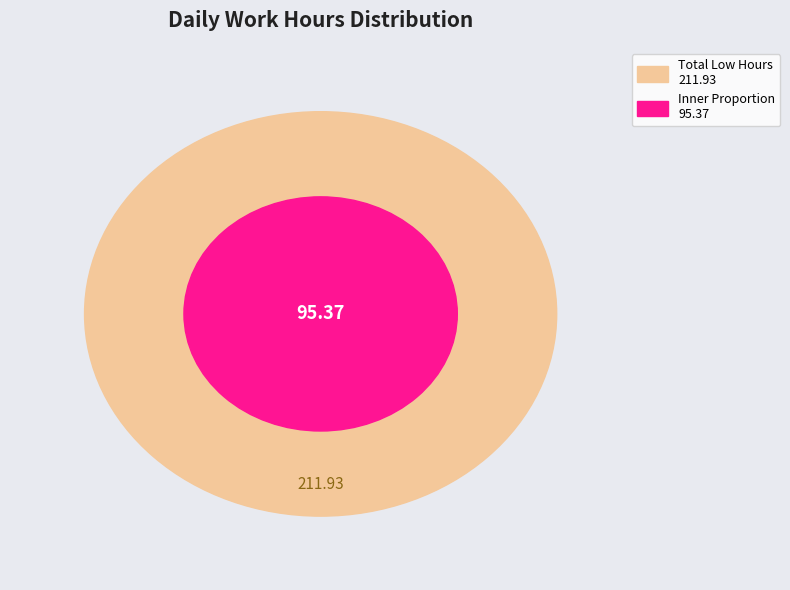

The 3 slice represents 18% of the pie. True or false?

False